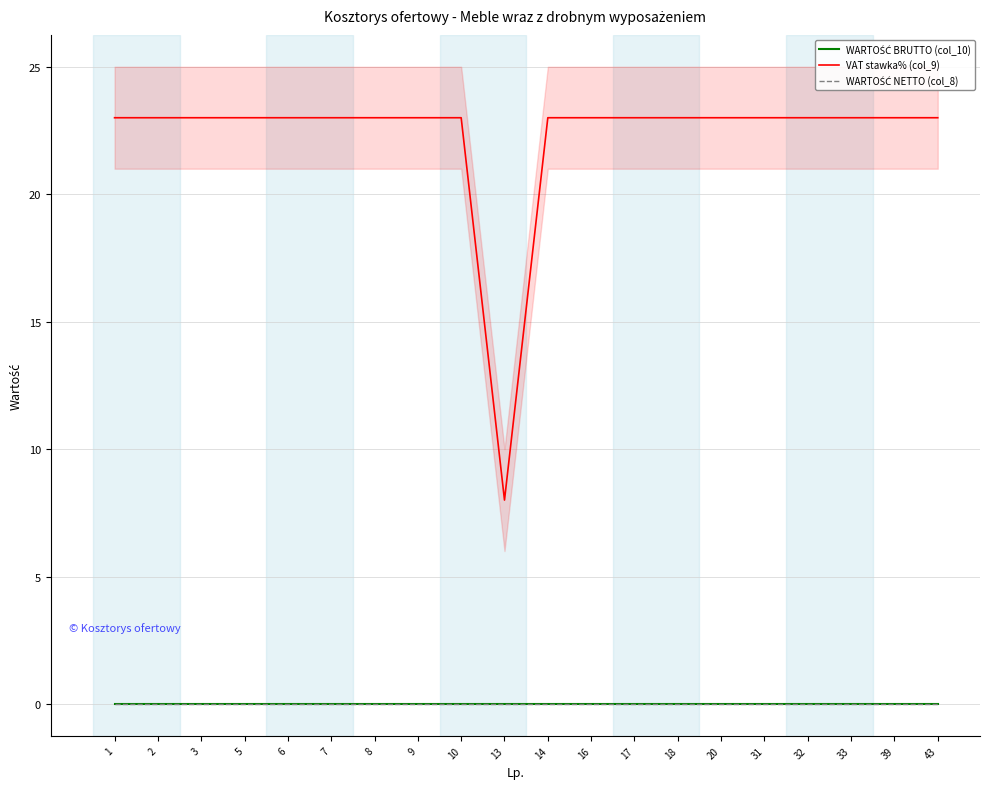

How many lines are shown in the chart?

3